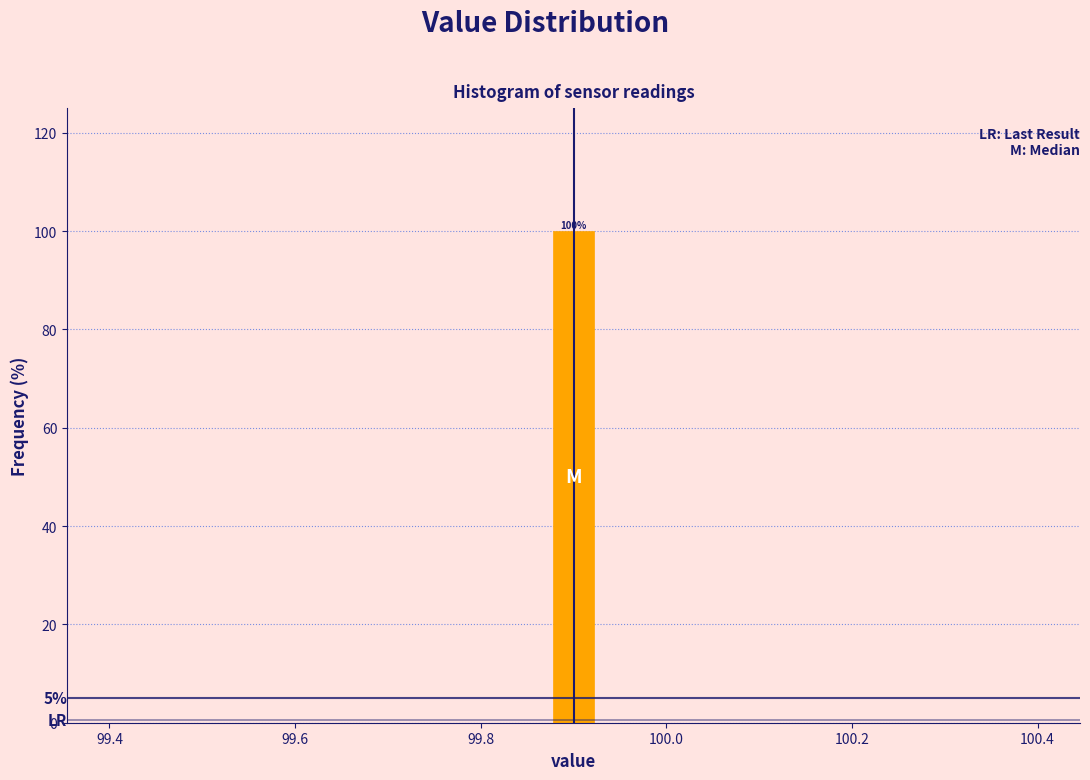

Around what value on the x-axis is the tallest bar? Give the approximate position of its centre, as read against the axis.

99.90